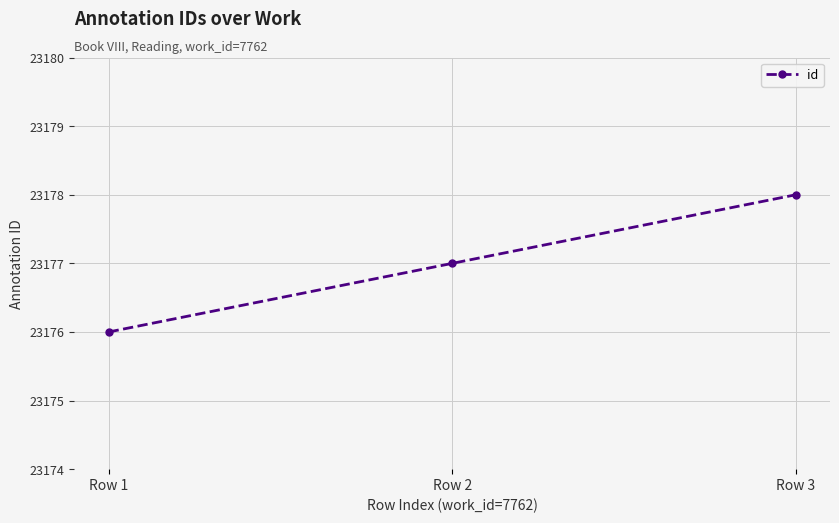

What is the sum of all values?

69531